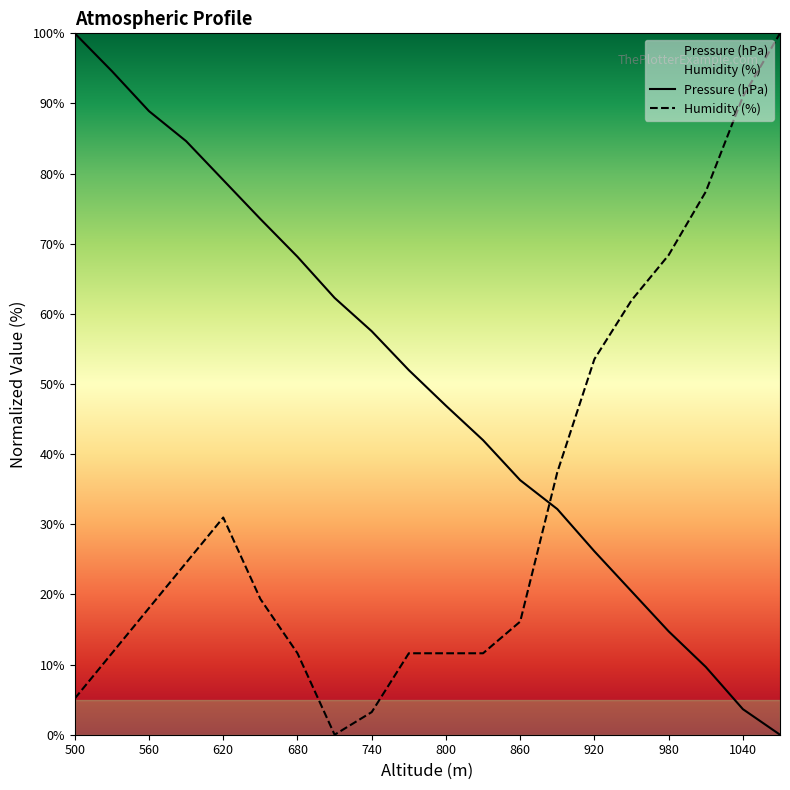

Reading right to left, list all the values displayed in this chart.

Pressure (hPa): 0.0	3.6	9.7	14.7	20.4	26.1	32.2	36.3	42.0	46.9	52.0	57.5	62.3	68.1	73.5	79.1	84.6	88.9	94.6	100.0
Humidity (%): 100.0	91.0	77.4	68.4	61.9	53.5	37.4	16.1	11.6	11.6	11.6	3.2	0.0	11.6	19.4	31.0	24.5	18.1	11.6	5.2